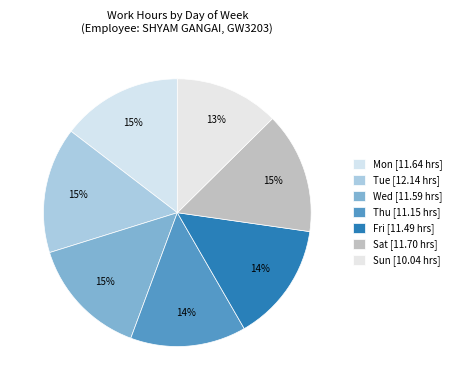

How many segments does this pie chart have?

7